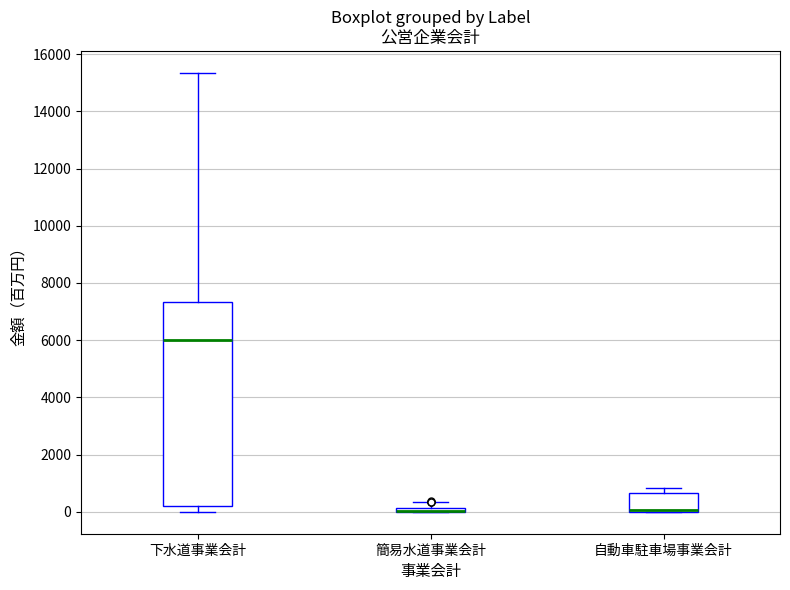

Which box is the tallest, from its lower edge to its upper edge?

下水道事業会計